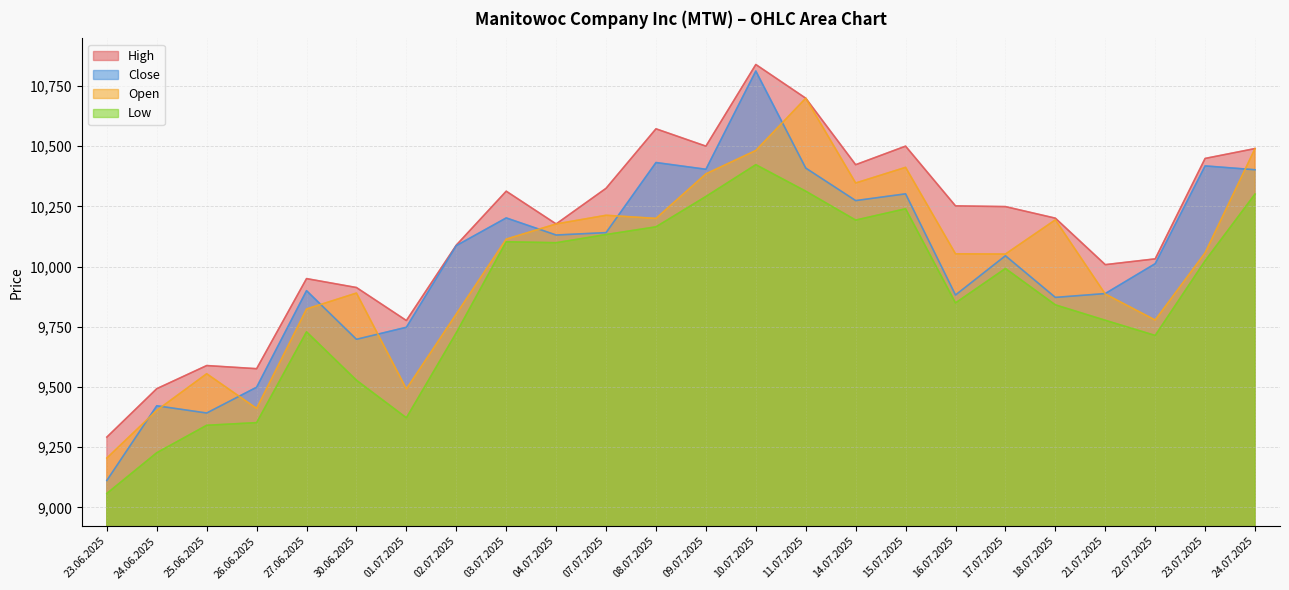

Where does the Open series first go above 10057?

03.07.2025